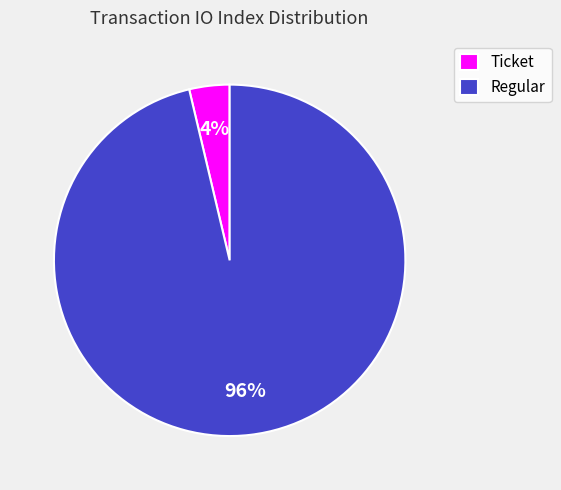

Rank the categories by value from highest to lowest.

Regular, Ticket